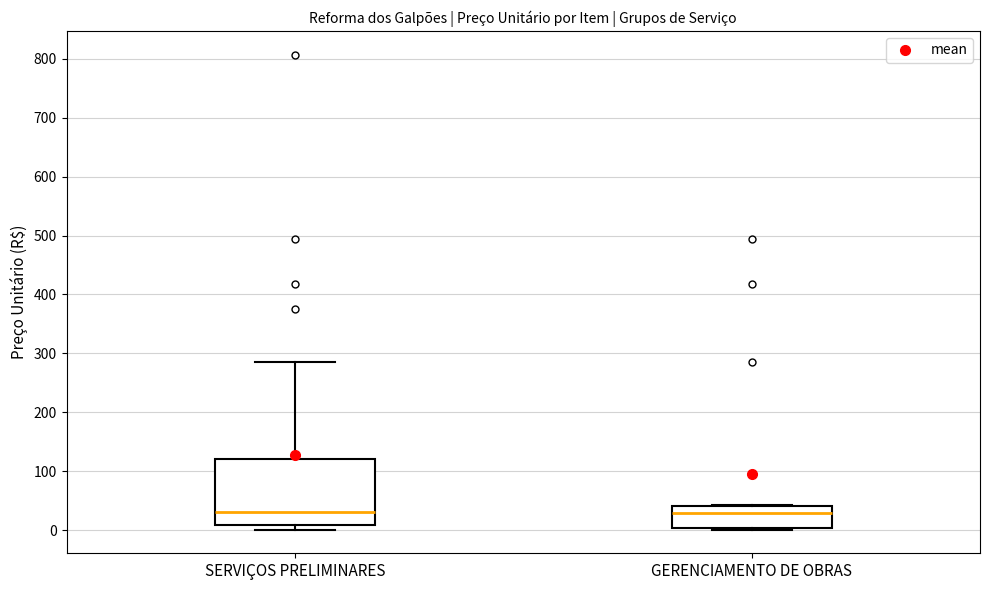

Where is the lower edge of the box for GERENCIAMENTO DE OBRAS on the y-axis? The values are not printed on the chart, so give them approximately, as read against the axis.

0